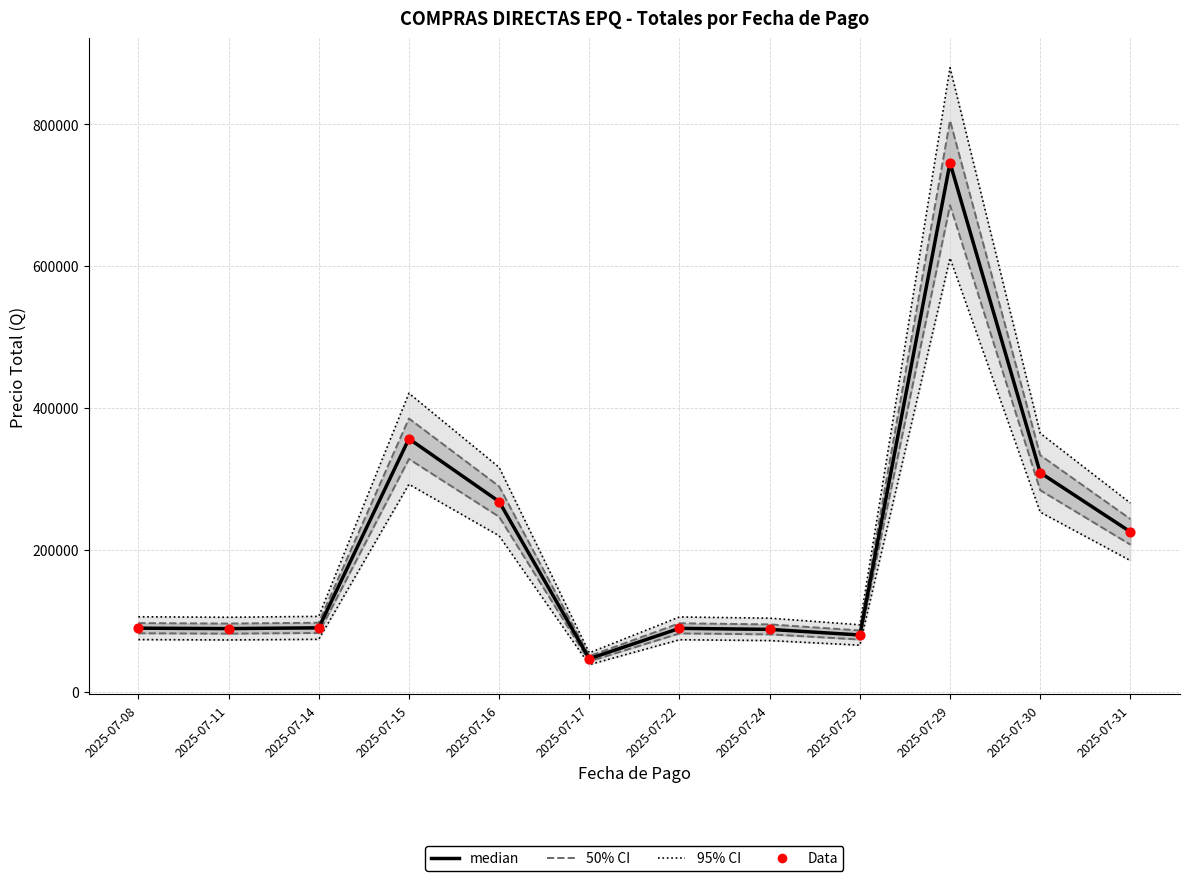

Is the value of Data at 2025-07-25 greater than the value of median at 2025-07-24?

No